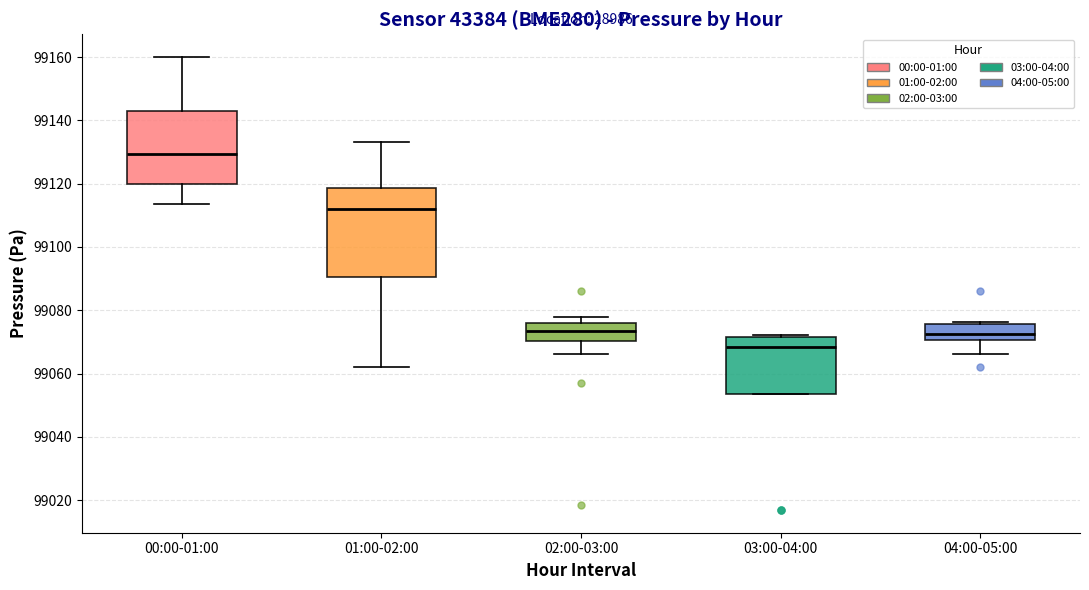

Reading left to right, transcribe this box plot: for each box, give where its median line is, the range the box spans, and where its two whiskers end, as read against the y-axis. The values are not printed on the chart, so give them approximately, as read against the axis.

00:00-01:00: median 99130, box 99120 to 99142, whiskers 99114 to 99160
01:00-02:00: median 99112, box 99090 to 99118, whiskers 99062 to 99134
02:00-03:00: median 99074, box 99070 to 99076, whiskers 99066 to 99078
03:00-04:00: median 99068, box 99054 to 99072, whiskers 99054 to 99072 (just above the box's upper edge)
04:00-05:00: median 99072, box 99070 to 99076, whiskers 99066 to 99076 (just above the box's upper edge)